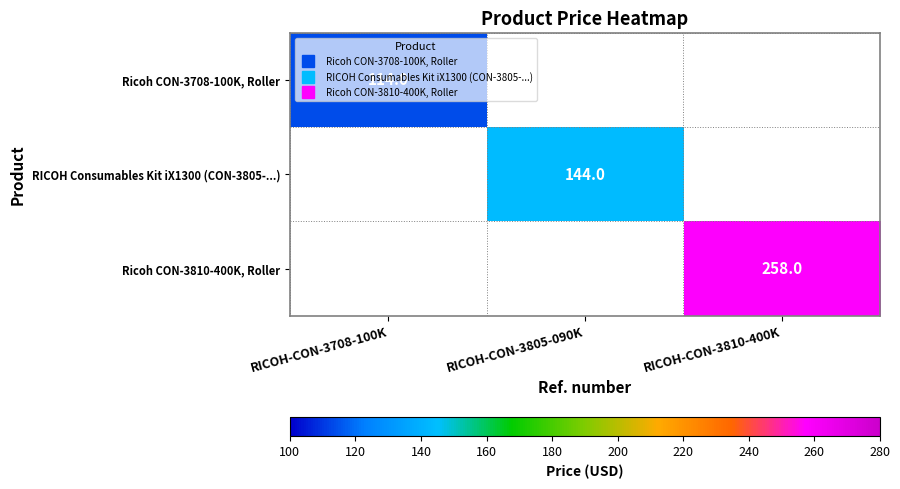

At how many categories does at least one series exceed 169?

1